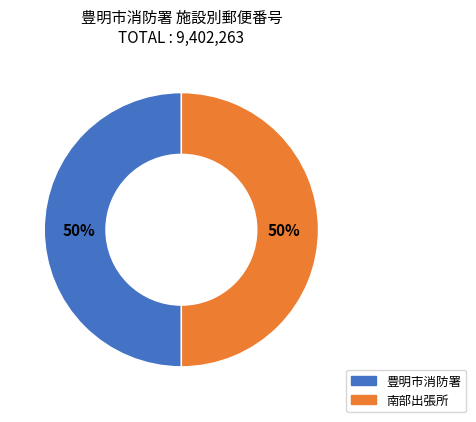

The 南部出張所 slice represents 36% of the pie. True or false?

False